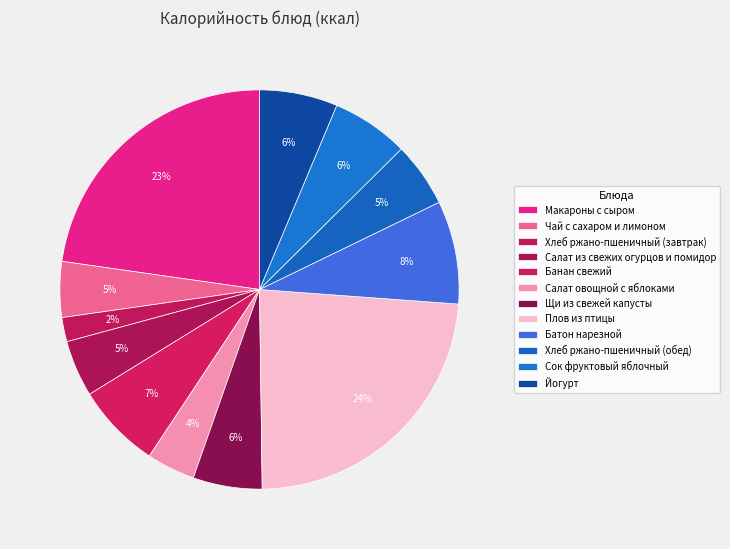

How many slices are in this pie chart?

12